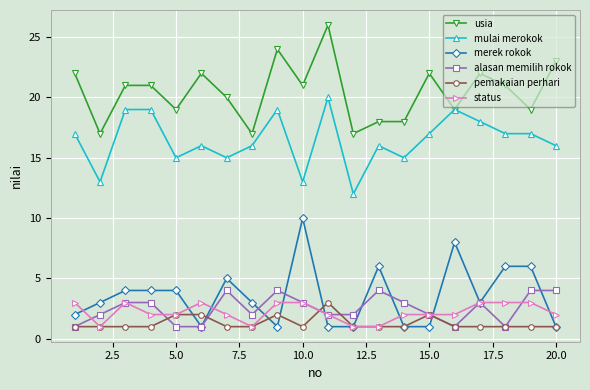

What is the value of the usia point at the 7th from the left?

20